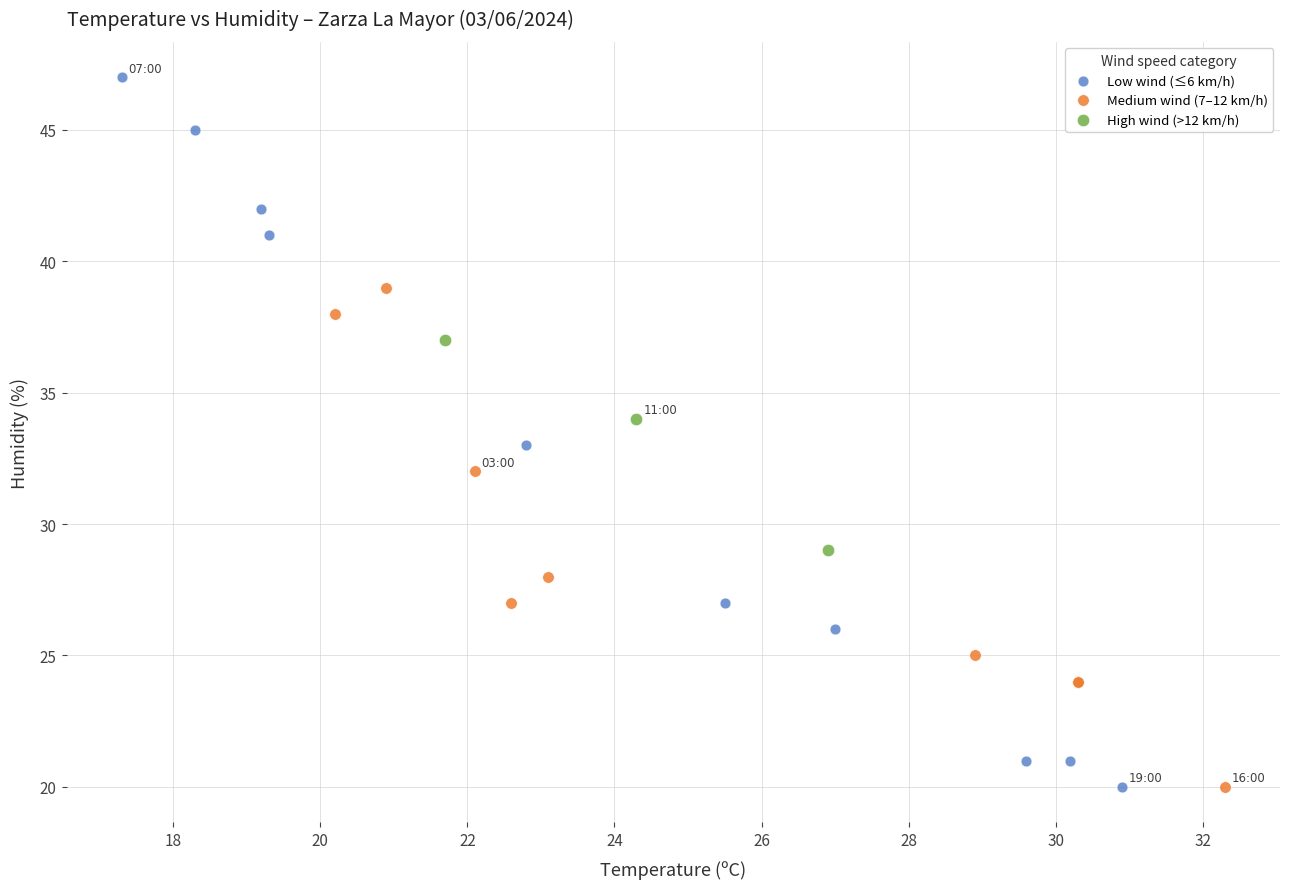

Which series reaches the maximum Y coordinate?

Low wind (≤6 km/h)